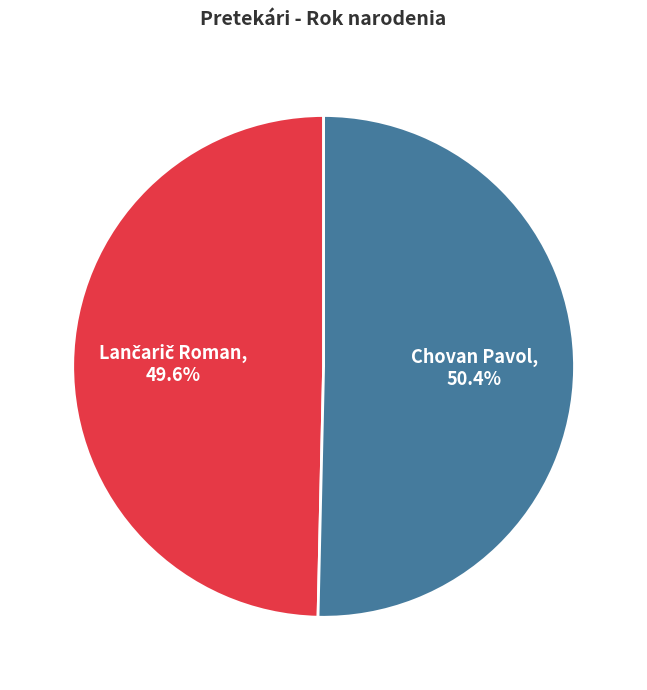

What portion of the pie excludes Chovan Pavol?

49.6%